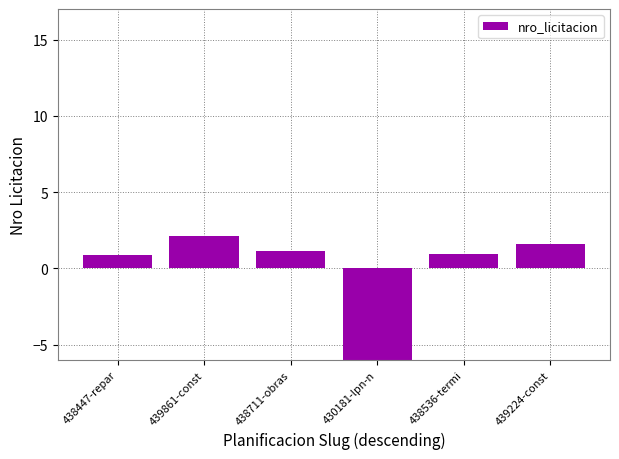

Does the chart contain any negative values?

Yes